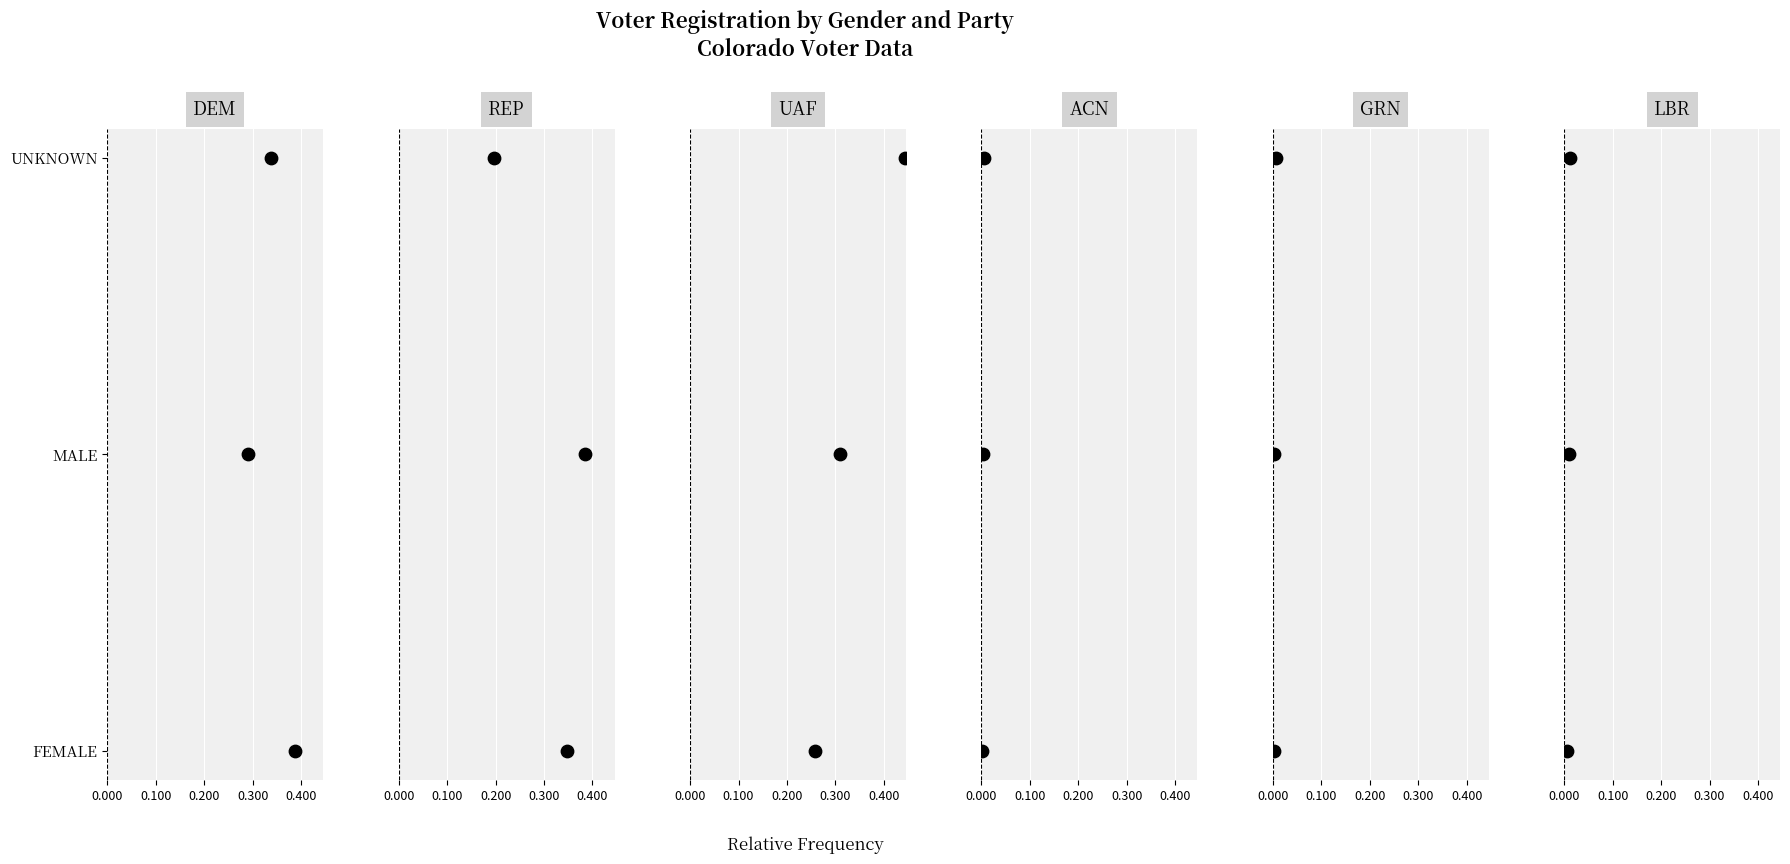

Which series has the largest total across all categories?

DEM